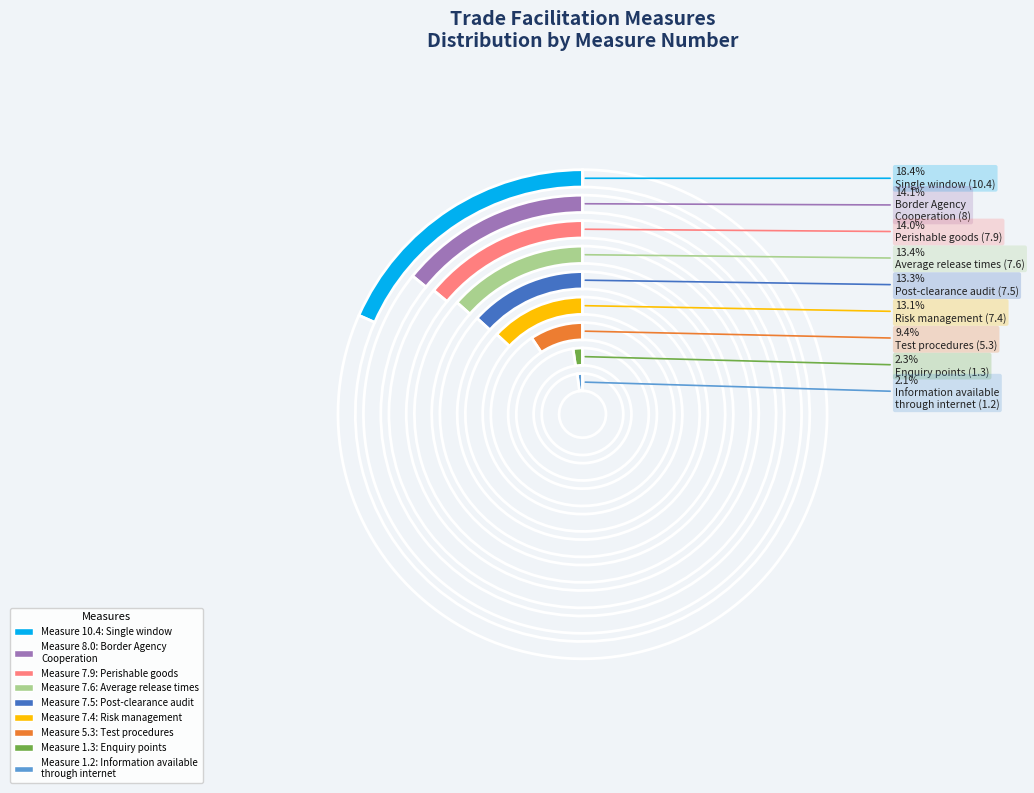

Is the sum of Risk management (7.4) and Single window (10.4) greater than half?

No